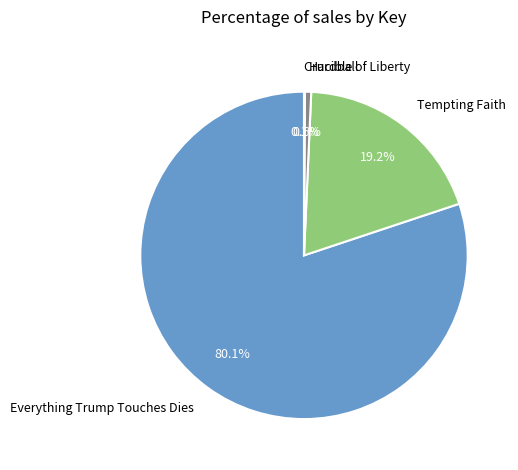

Is there a majority slice in this chart?

Yes